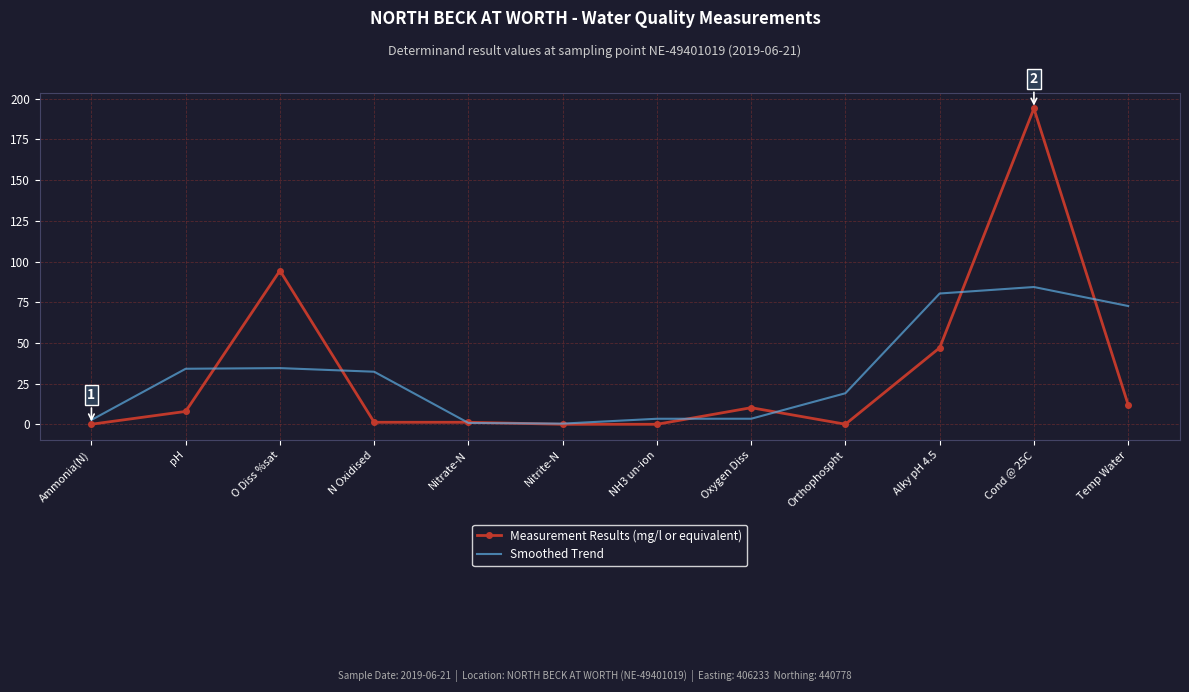

Is the value of Smoothed Trend at O Diss %sat greater than the value of Measurement Results (mg/l or equivalent) at Nitrite-N?

Yes